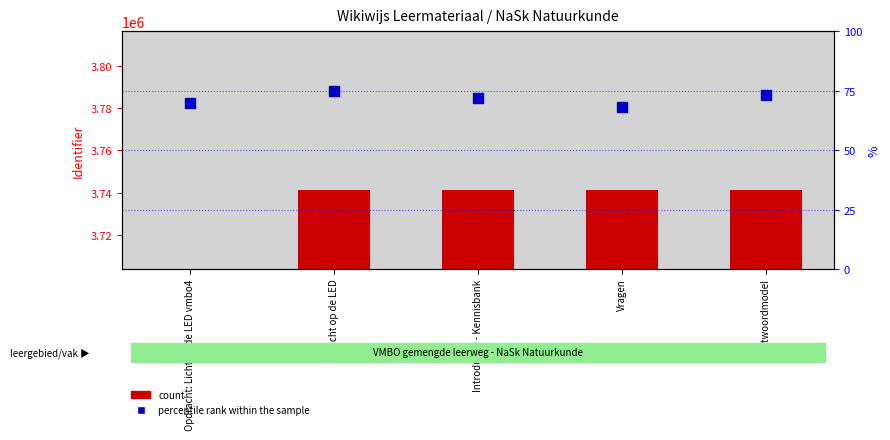

Which series reaches the minimum Y coordinate?

count